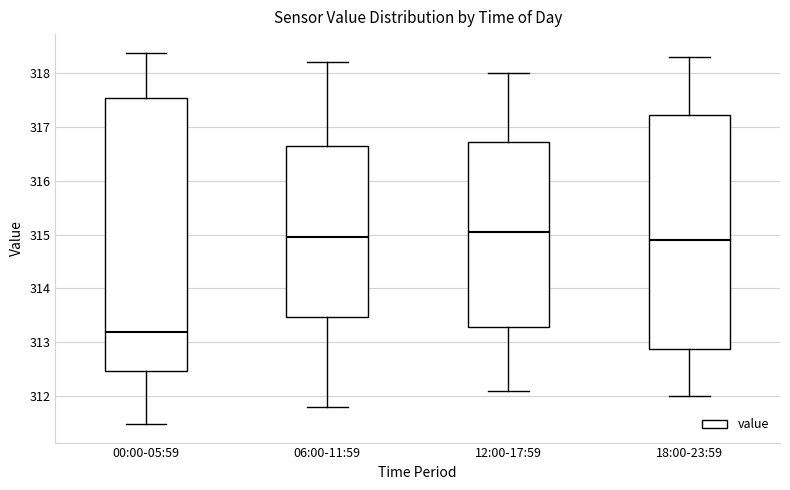

Comparing the boxes themselves (not the whiskers), which one is the tallest?

00:00-05:59